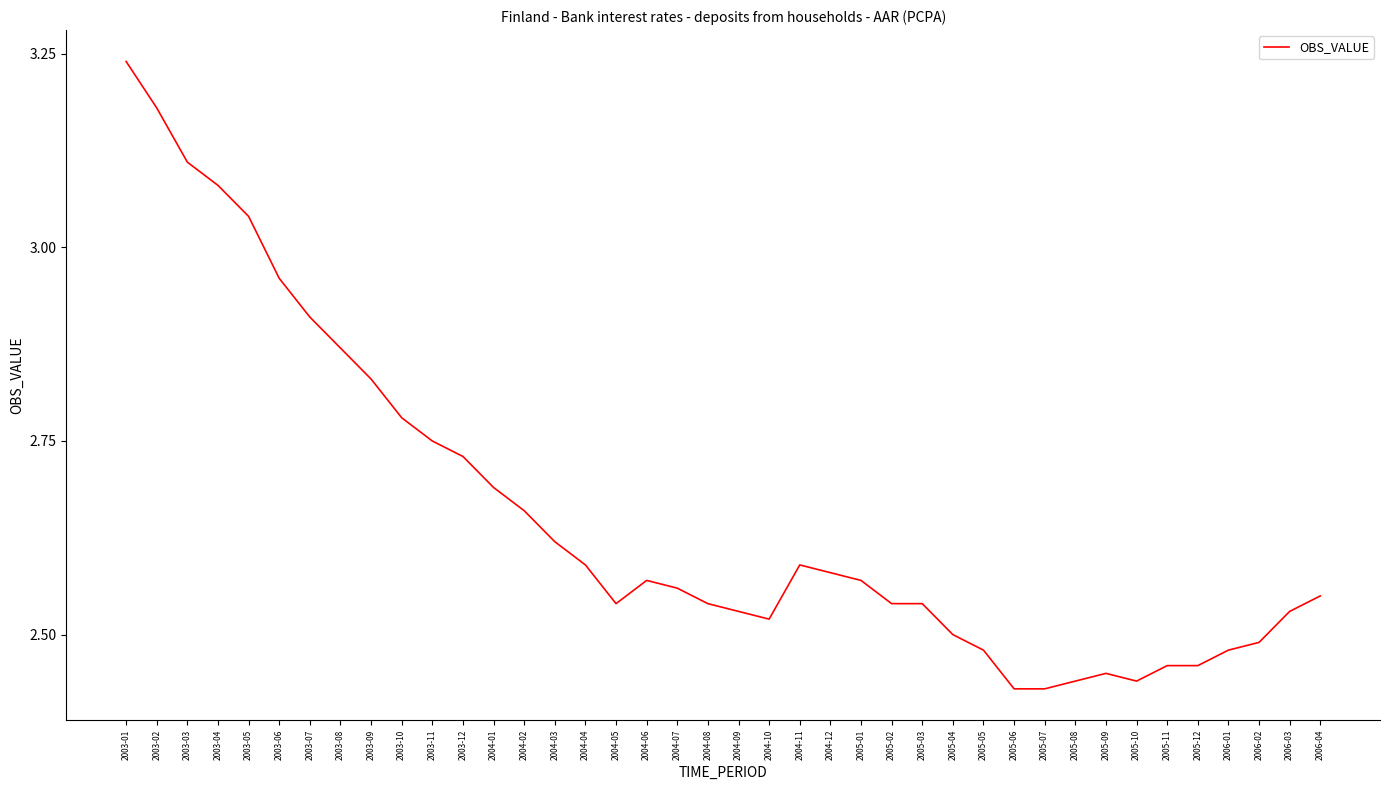

What is the sum of all values?

106.3